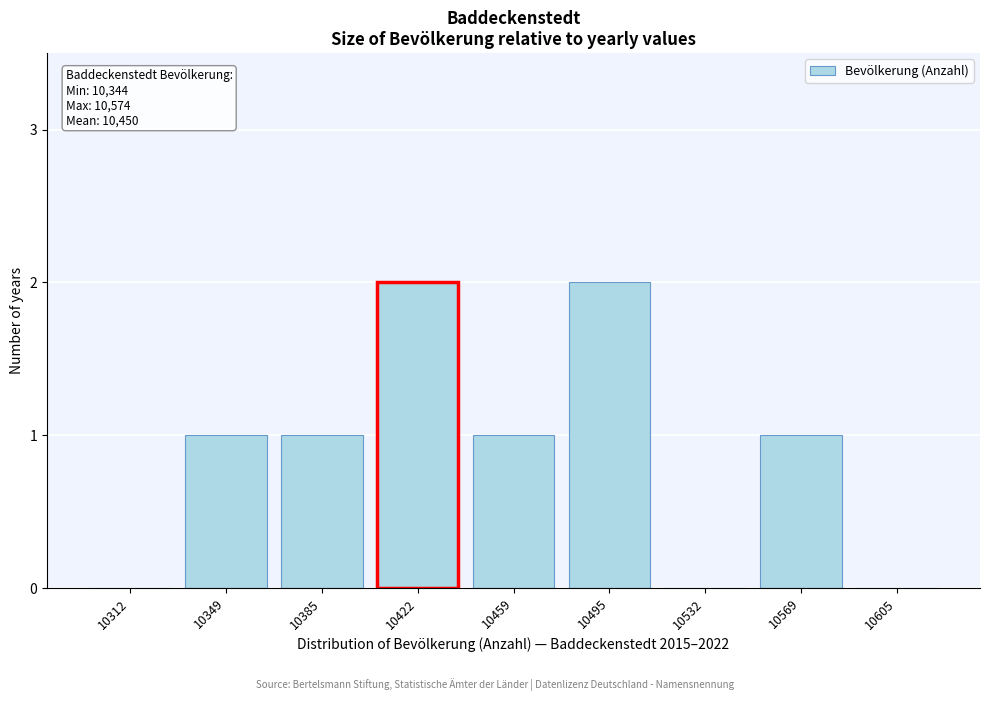

Reading left to right, transcribe all the data shown in this chart.

10312=0	10349=1	10385=1	10422=2	10459=1	10495=2	10532=0	10569=1	10605=0